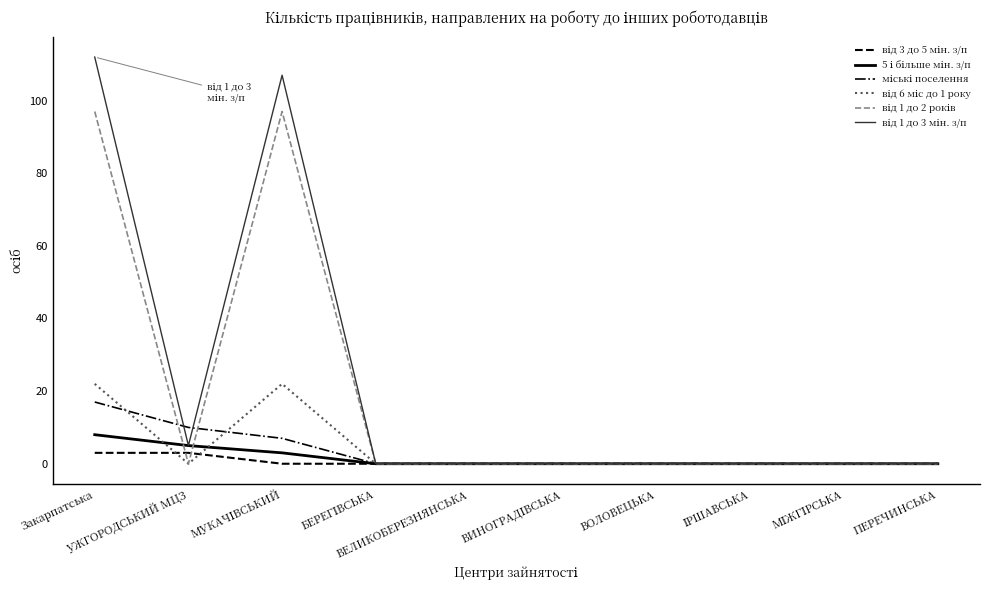

What is the greatest value displayed?

112